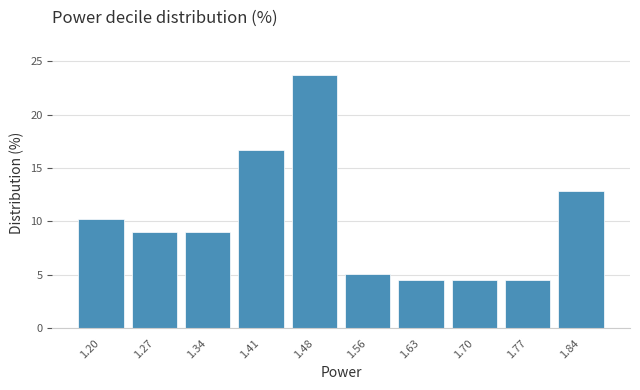

Reading left to right, list every bar in this chart as the range it spans on the x-axis followed by its height. Neither the bar edges nor the heights are printed on the chart, so give them approximately, as read against the axes.

1.160 to 1.232: 10.5
1.232 to 1.304: 9.0
1.304 to 1.376: 9.0
1.376 to 1.448: 16.5
1.448 to 1.520: 23.5
1.520 to 1.592: 5.0
1.592 to 1.664: 4.5
1.664 to 1.736: 4.5
1.736 to 1.808: 4.5
1.808 to 1.880: 13.0